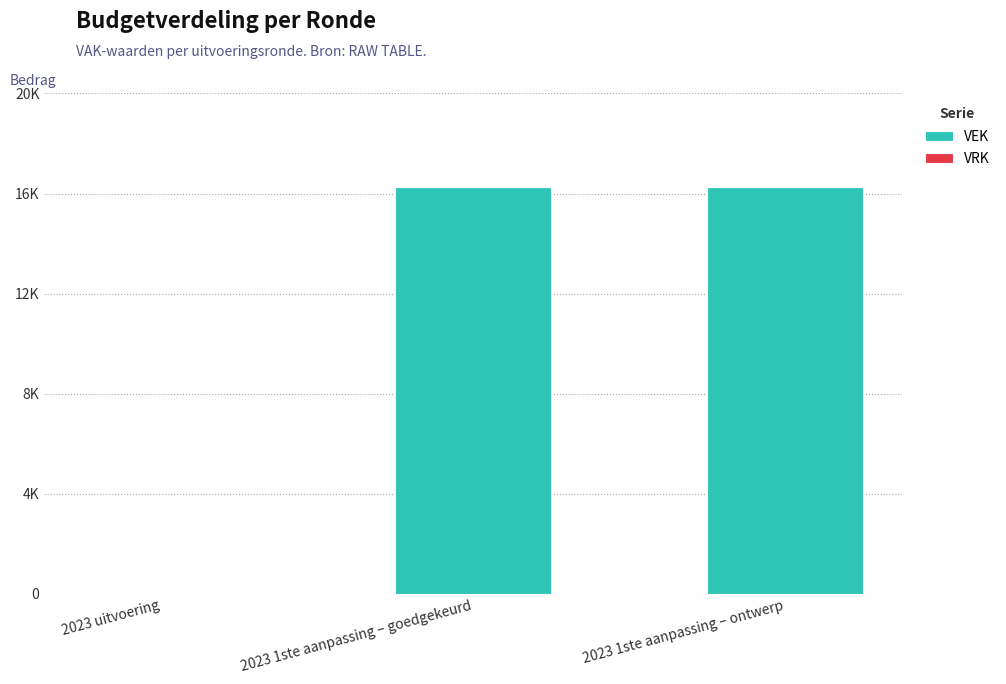

Reading left to right, list all the values displayed in this chart.

VEK: 0	16278	16278
VRK: 0	0	0